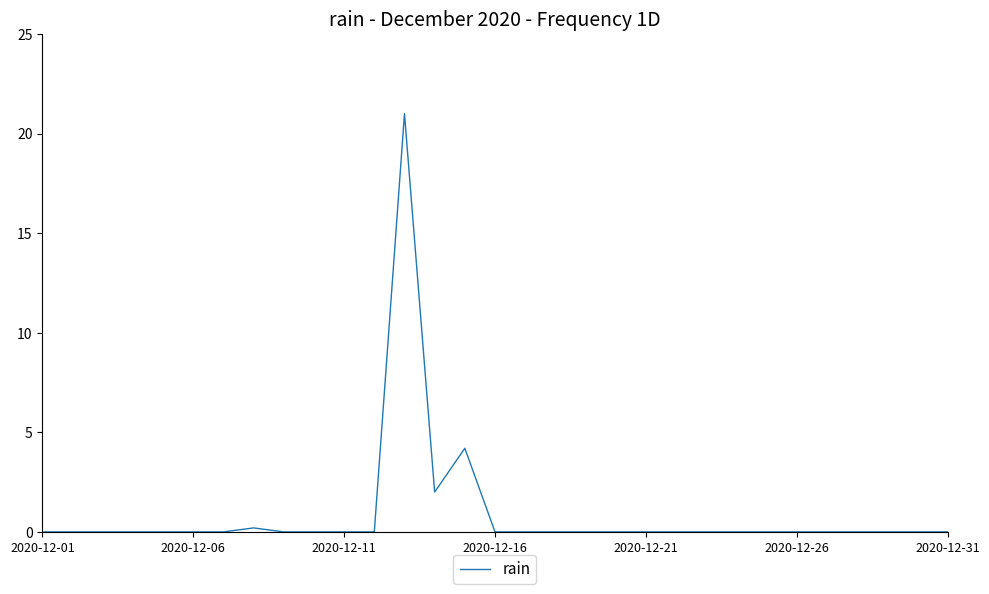

Where is the data nearest to the value 10?

14